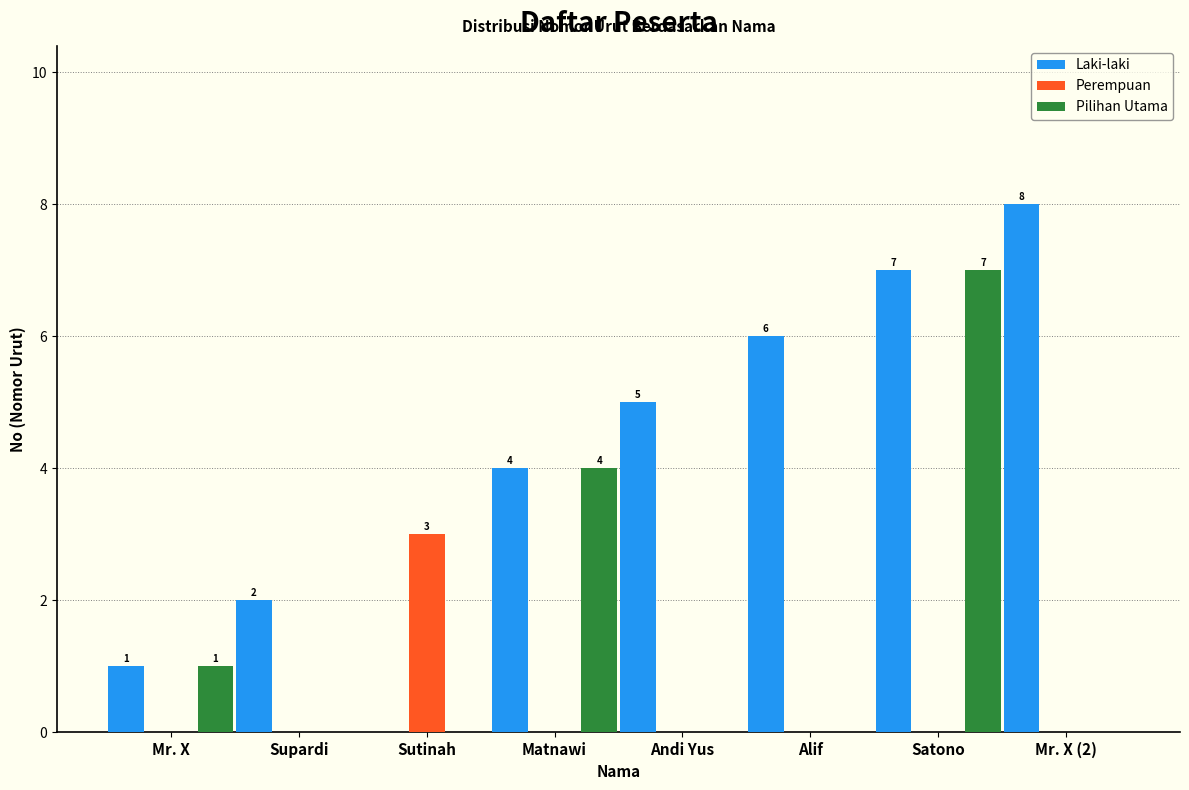

What are all the series names shown in the legend?

Laki-laki, Perempuan, Pilihan Utama